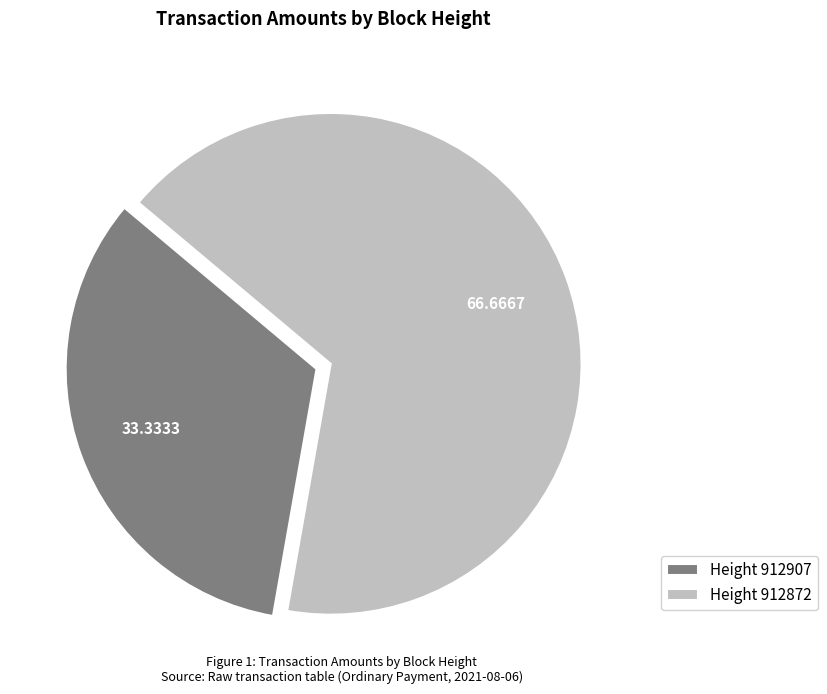

Is there any slice that represents more than half of the pie?

Yes